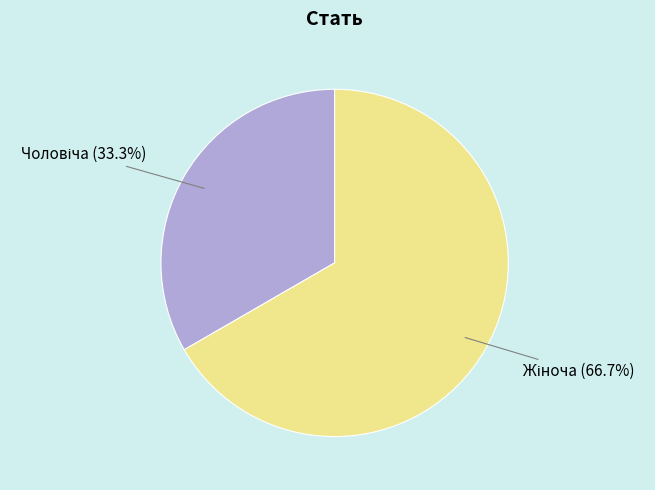

Does any single category account for the majority?

Yes